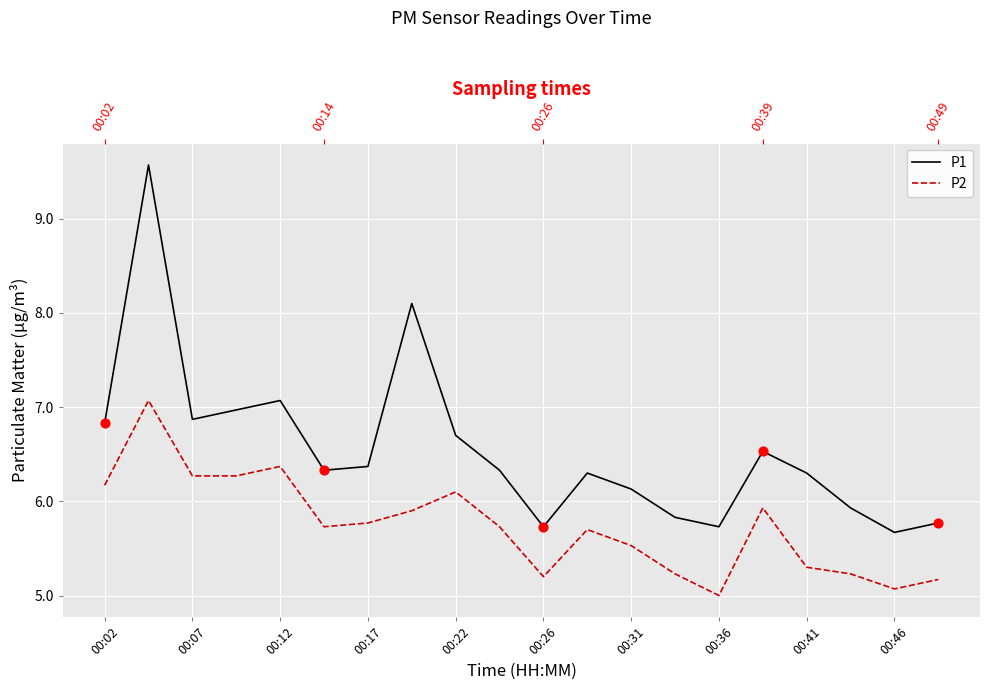

Which series reaches the minimum Y coordinate?

P2